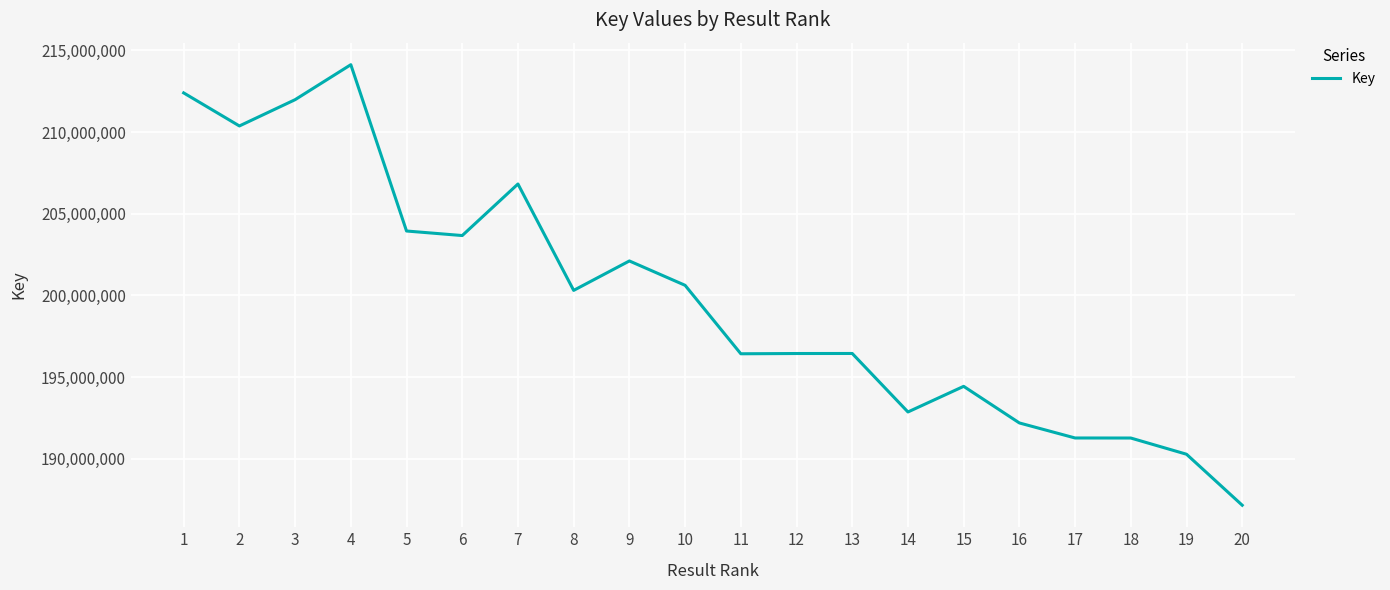

The value at 11 is 196429160. True or false?

True